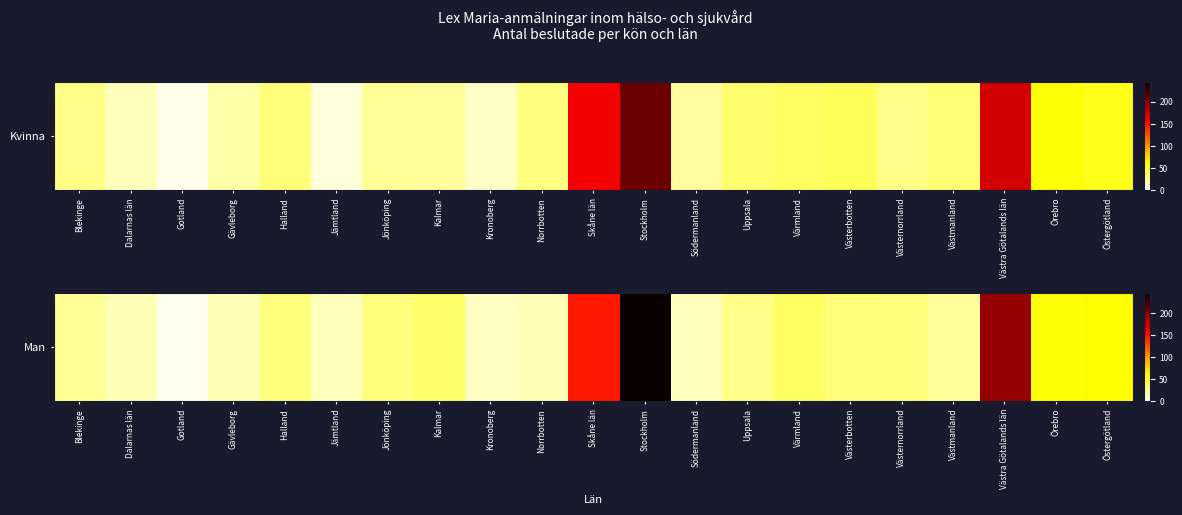

Rank the categories by value from highest to lowest.

Stockholm, Västra Götalands län, Skåne län, Östergötland, Örebro, Värmland, Kalmar, Västerbotten, Halland, Jönköping, Västernorrland, Uppsala, Blekinge, Västmanland, Dalarnas län, Gävleborg, Norrbotten, Jämtland, Södermanland, Kronoberg, Gotland